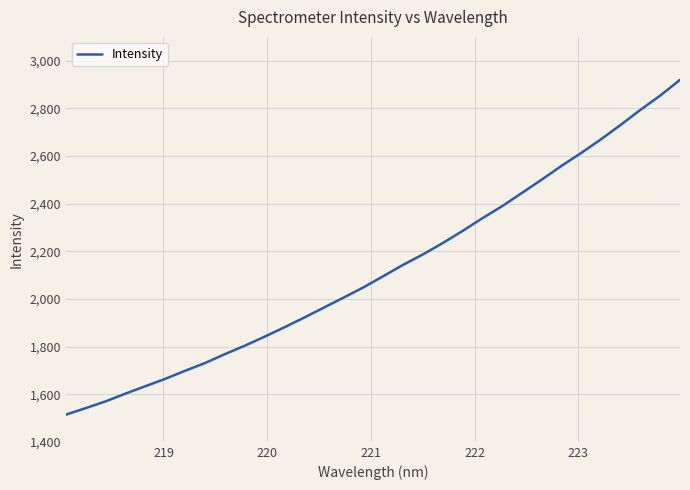

What is the greatest value displayed?

2919.7